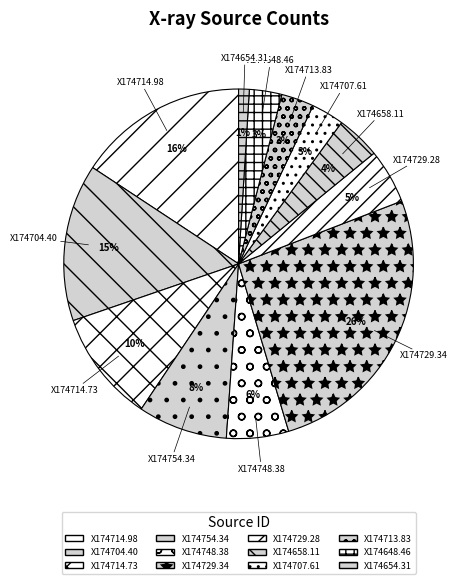

Which category has the smallest portion of the pie?

X174654.31